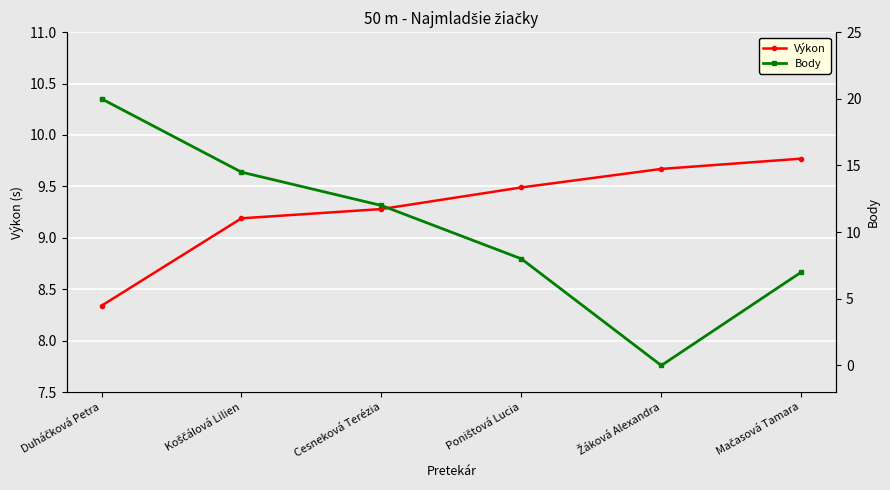

List the series in order of their peak value, highest first.

Body, Výkon